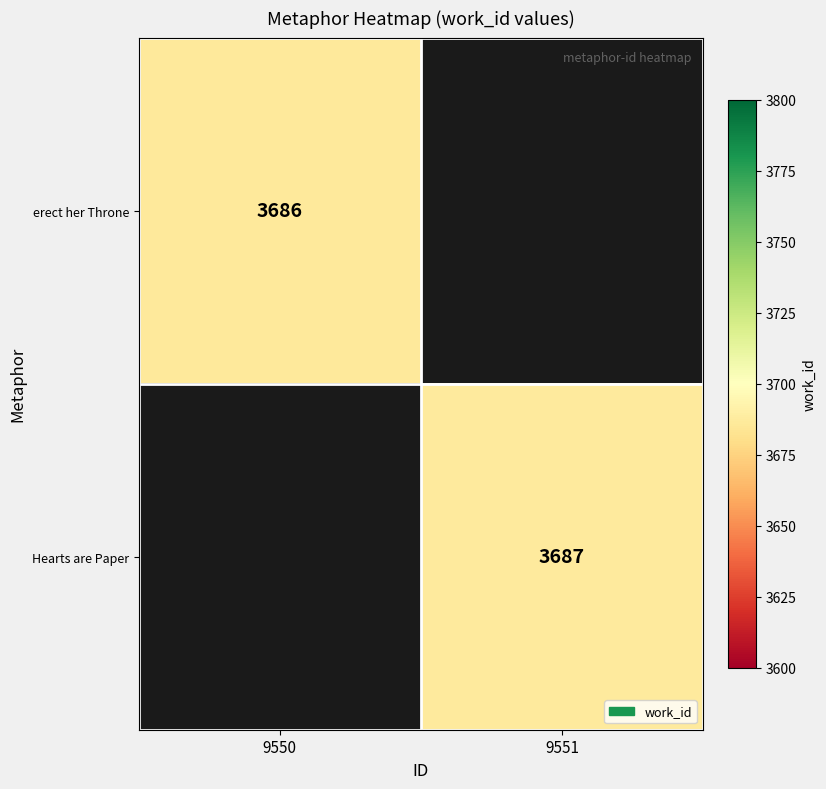

Is the value of erect her Throne at 9550 greater than the value of Hearts are Paper at 9551?

No